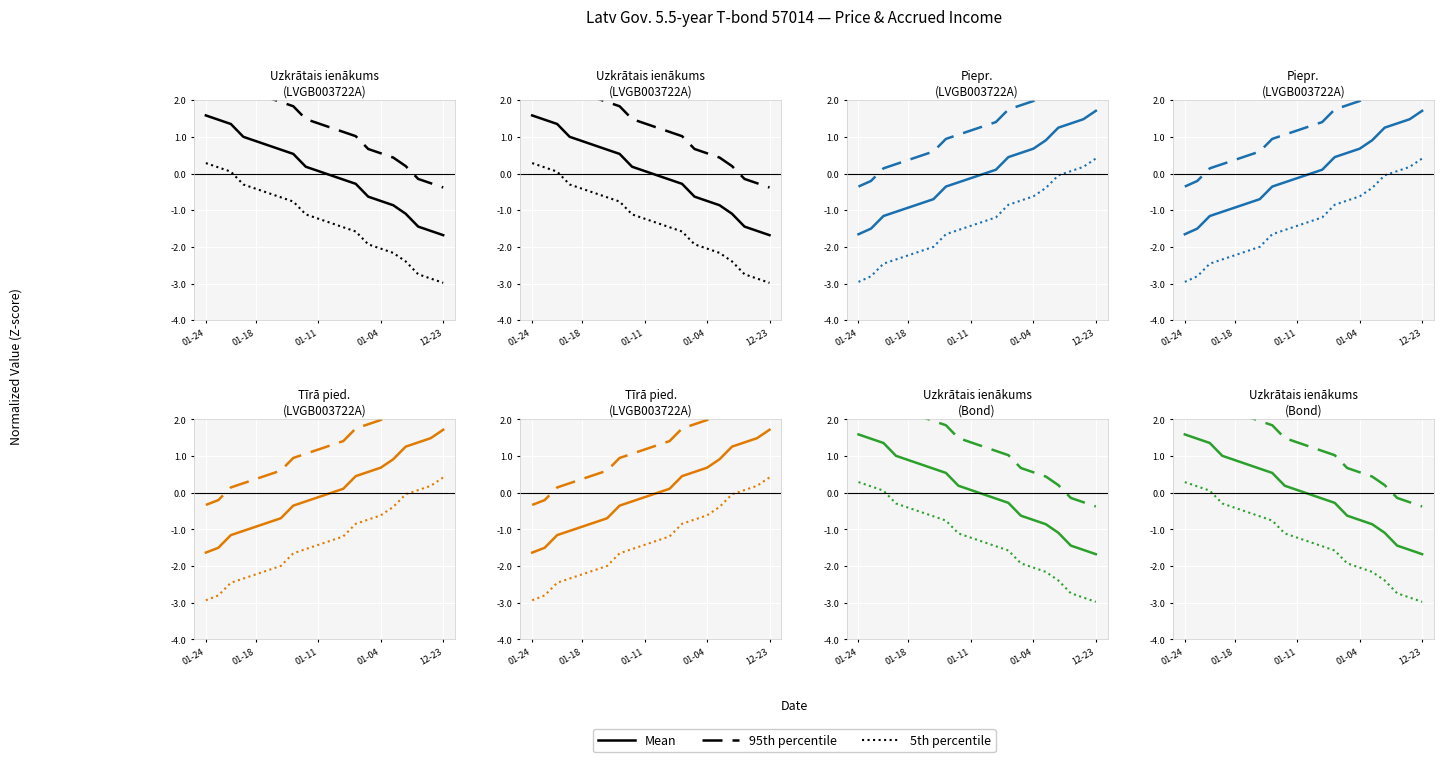

Is it true that 95th percentile equals -0.1 at 17?

True